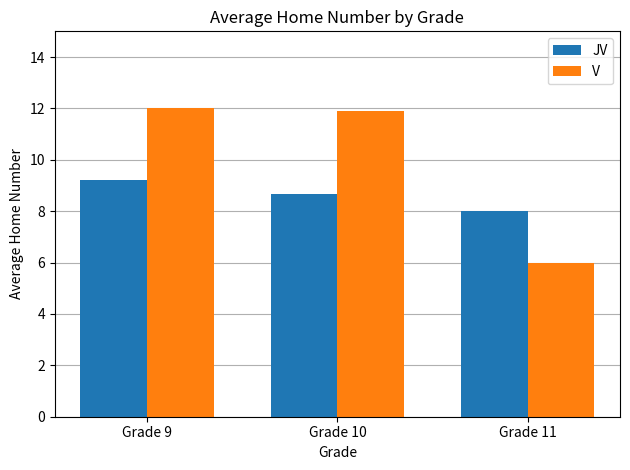

What is the value of the V bar at the 3rd from the left?

6.0